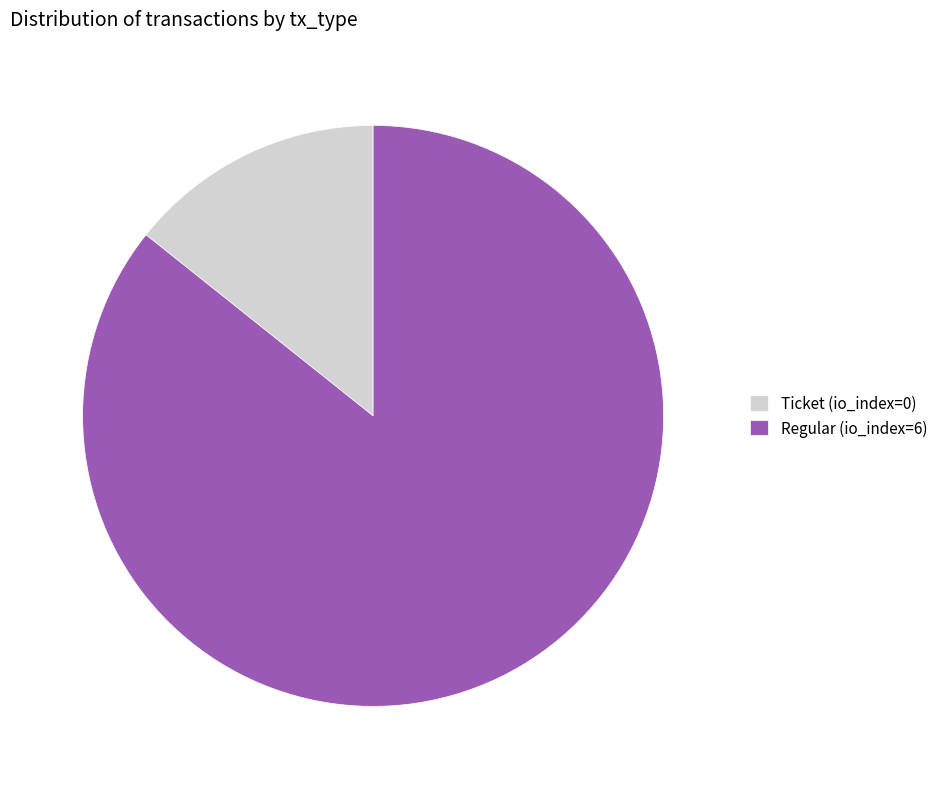

Rank the categories by value from highest to lowest.

Regular (io_index=6), Ticket (io_index=0)